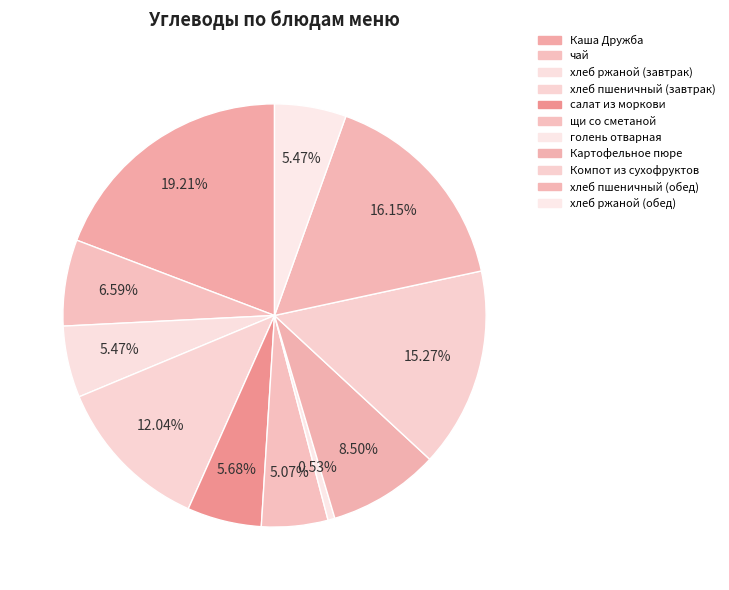

Combined, what portion of the pie is хлеб пшеничный (обед) and хлеб пшеничный (завтрак)?

28.2%